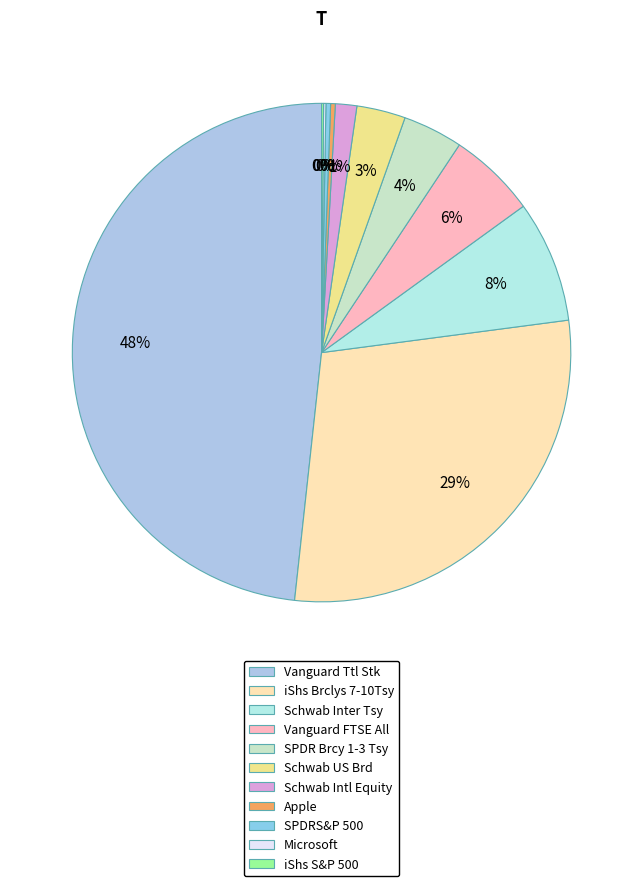

Which category has the biggest portion of the pie?

Vanguard Ttl Stk